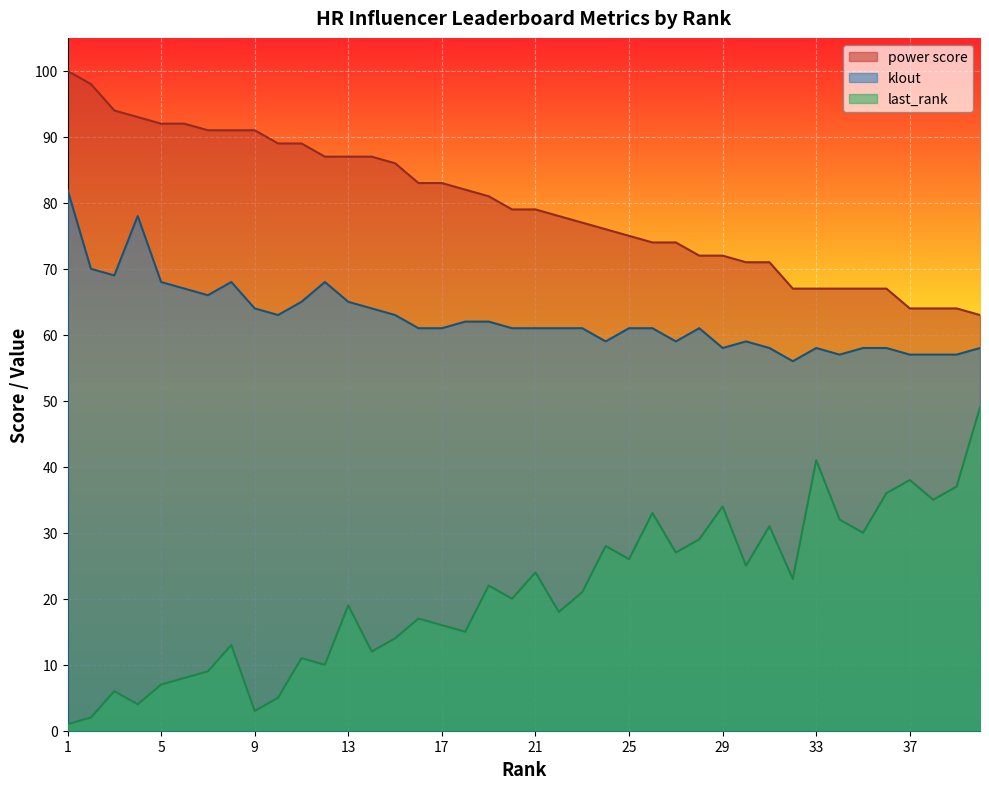

Where is the first local minimum for last_rank?

4